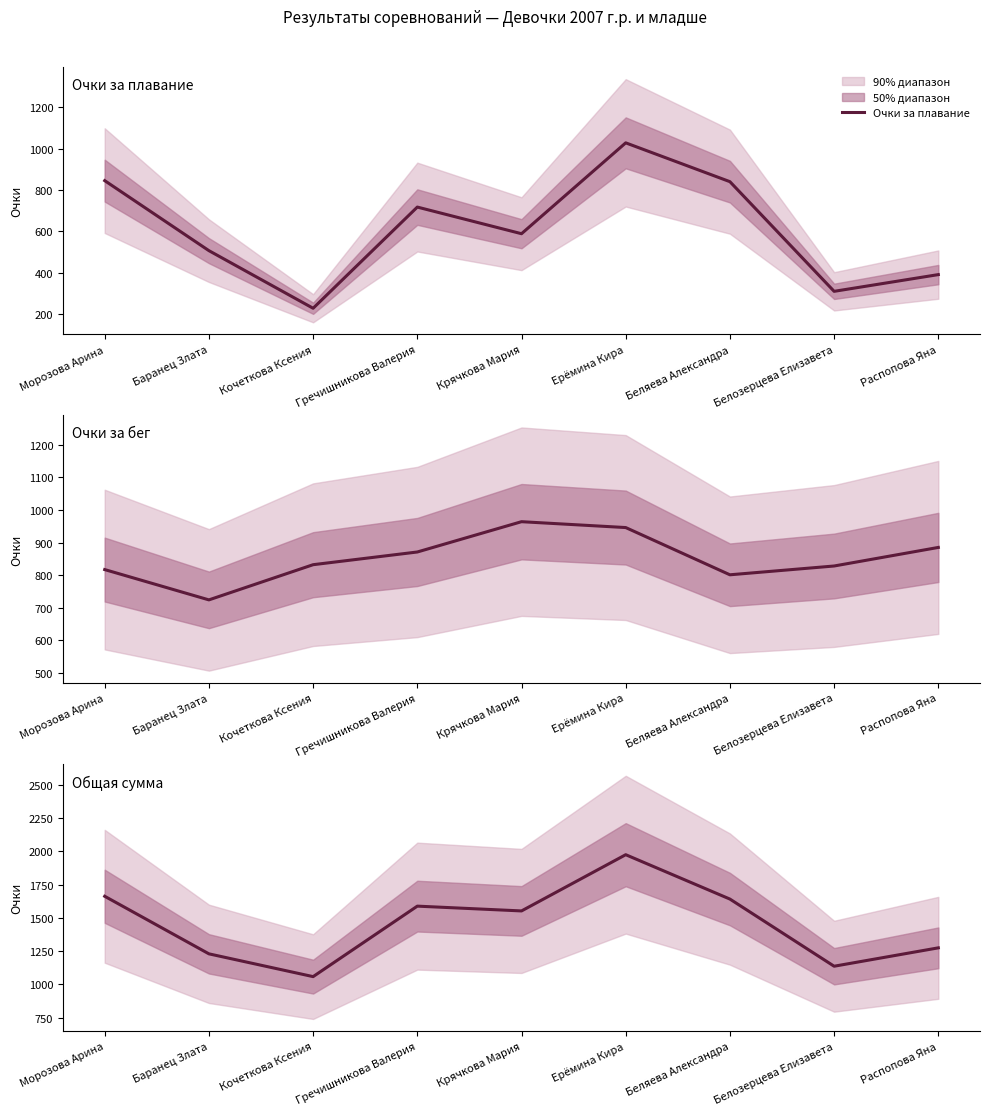

Where is the first local minimum for Очки за плавание?

Кочеткова Ксения